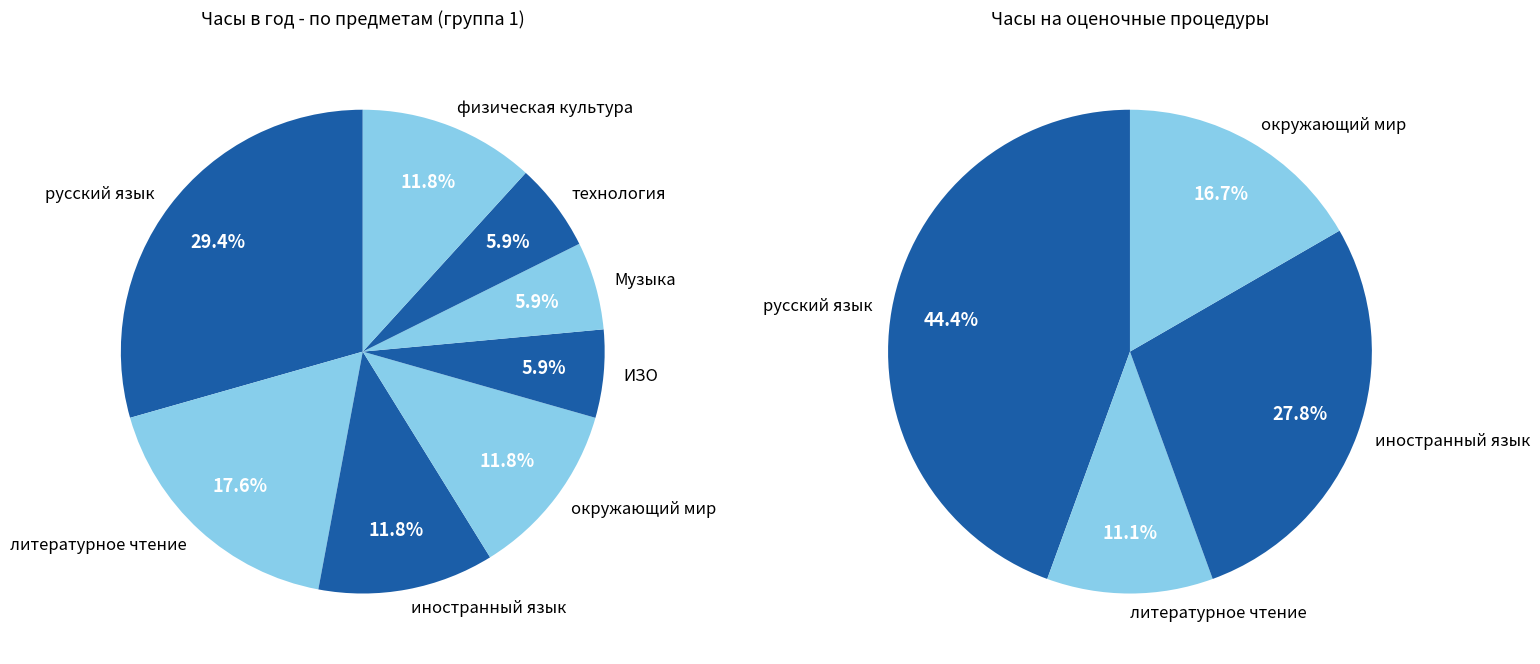

Is иностранный язык the majority of the pie?

No